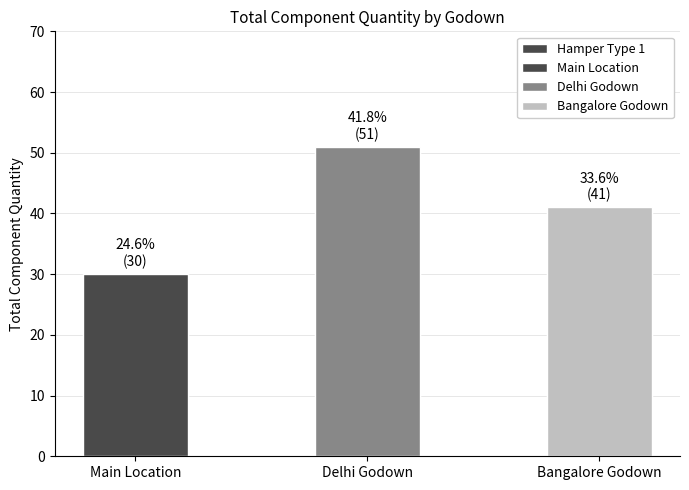

The value at Bangalore Godown is 71. True or false?

False